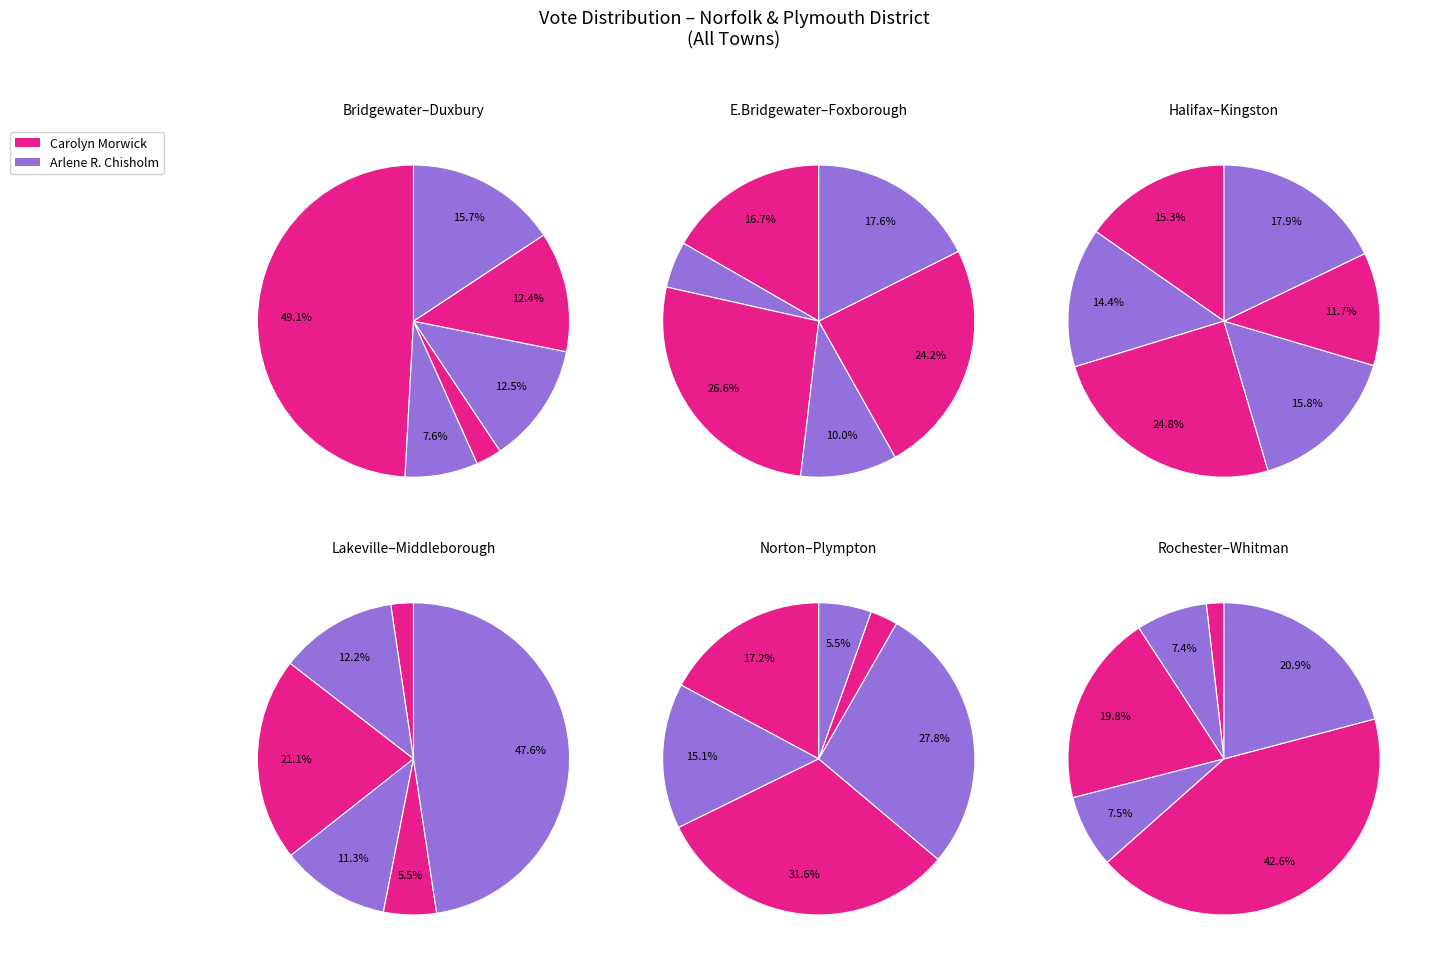

Combined, do Halifax and Whitman account for over 50%?

No